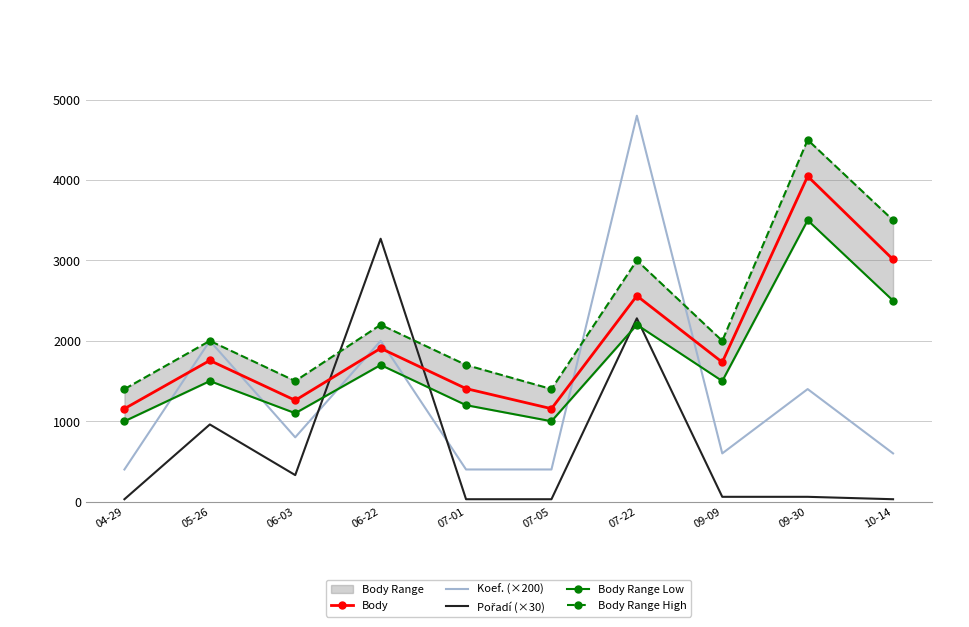

Which category has the highest value in the Body series?

09-30